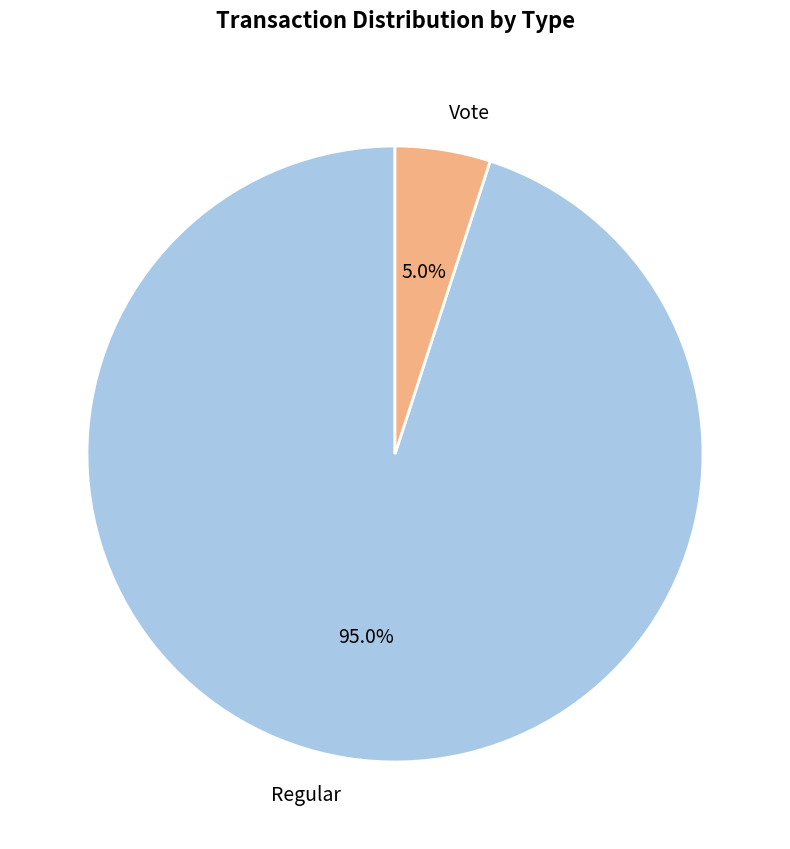

How many segments does this pie chart have?

2